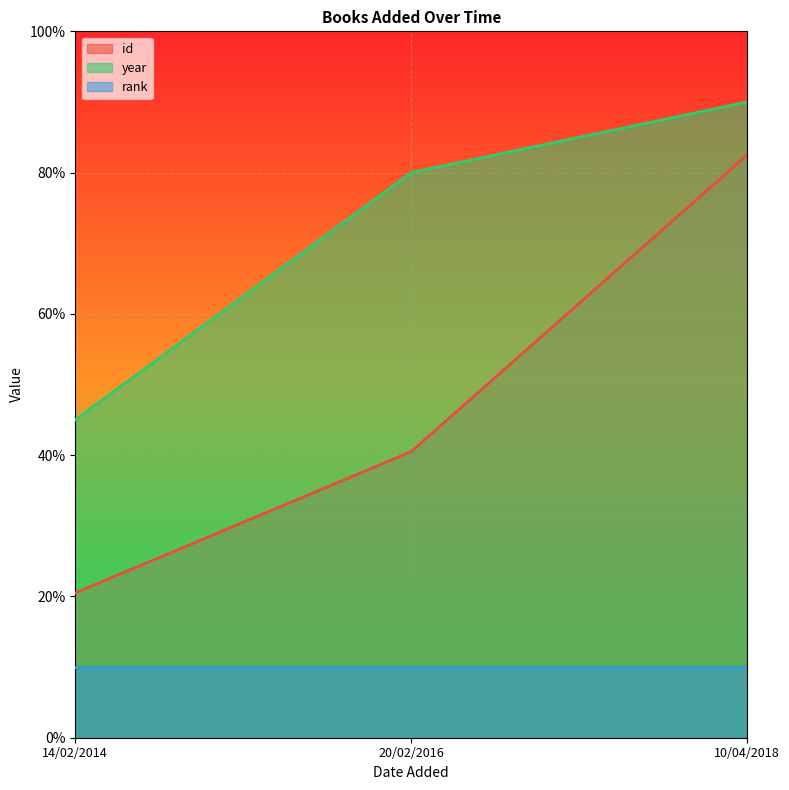

What is the approximate value of year at 10/04/2018?

90.0